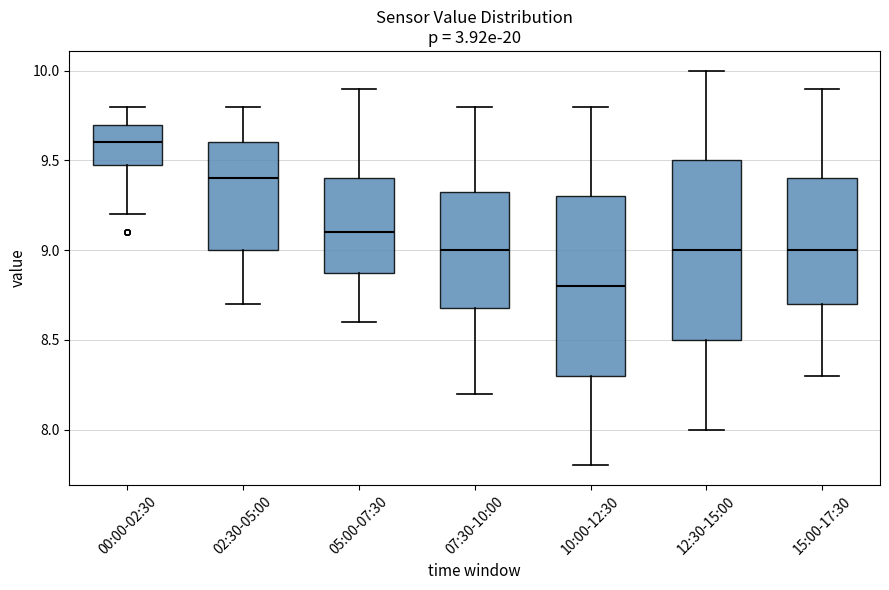

Reading left to right, read every box against the y-axis: the position of its median line, the range the box covers, and the ends of its whiskers. The values are not printed on the chart, so give them approximately, as read against the axis.

00:00-02:30: median 9.60, box 9.50 to 9.70, whiskers 9.20 to 9.80
02:30-05:00: median 9.40, box 9.00 to 9.60, whiskers 8.70 to 9.80
05:00-07:30: median 9.10, box 8.90 to 9.40, whiskers 8.60 to 9.90
07:30-10:00: median 9.00, box 8.70 to 9.35, whiskers 8.20 to 9.80
10:00-12:30: median 8.80, box 8.30 to 9.30, whiskers 7.80 to 9.80
12:30-15:00: median 9.00, box 8.50 to 9.50, whiskers 8.00 to 10.00
15:00-17:30: median 9.00, box 8.70 to 9.40, whiskers 8.30 to 9.90